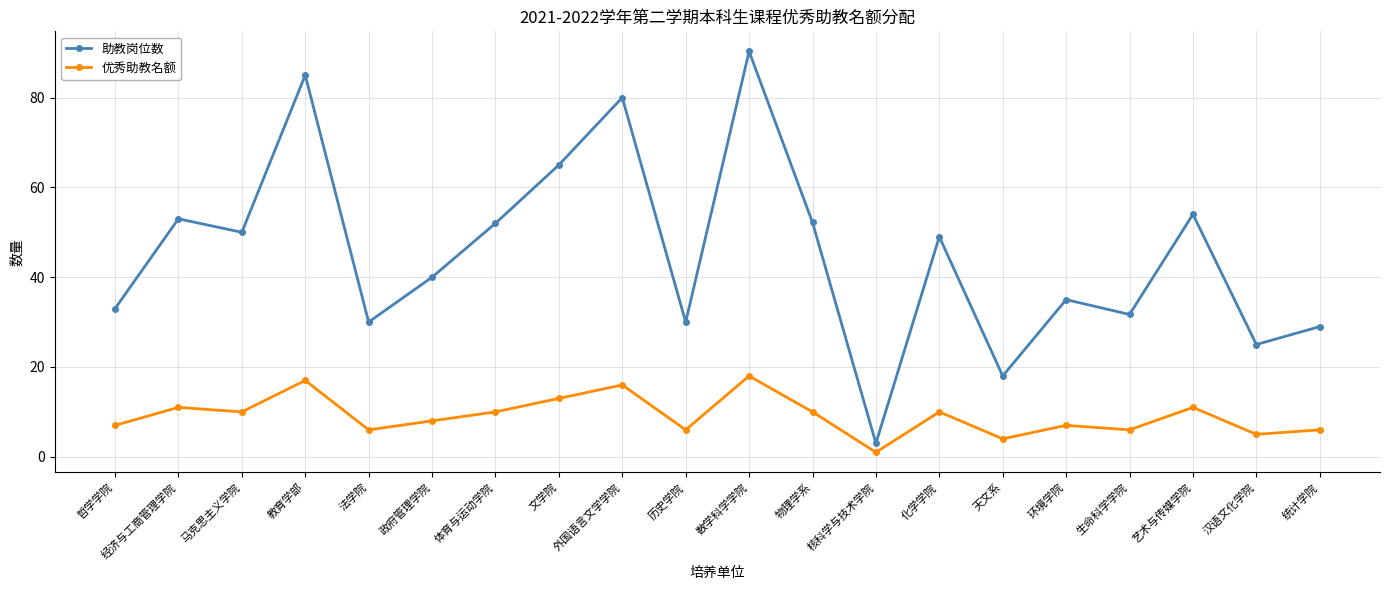

True or false: 优秀助教名额 has more than 0 interior local peaks.

True